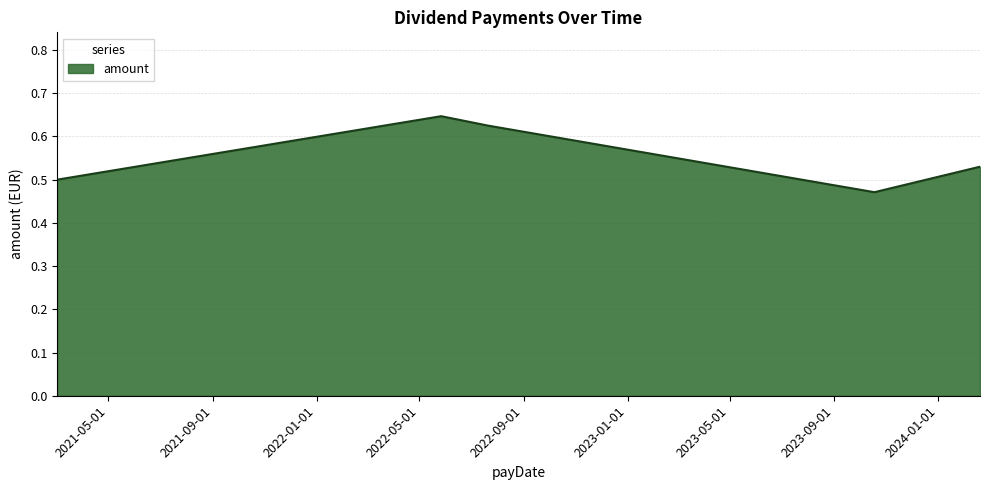

How many interior local peaks (higher than both neighbors) does the data have?

1